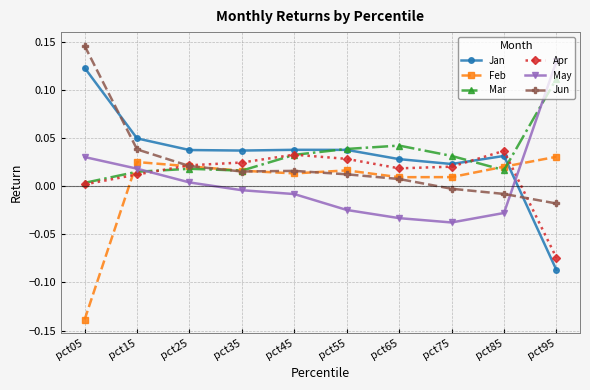

Is it true that Feb equals 0.0 at pct15?

True